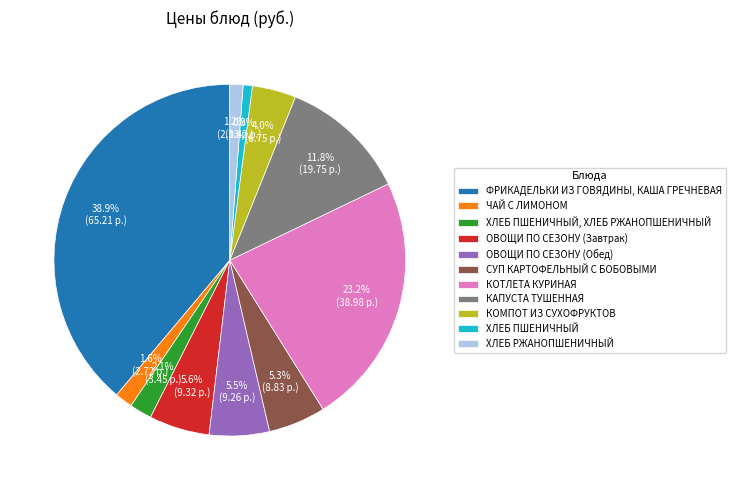

Does any single category account for the majority?

No